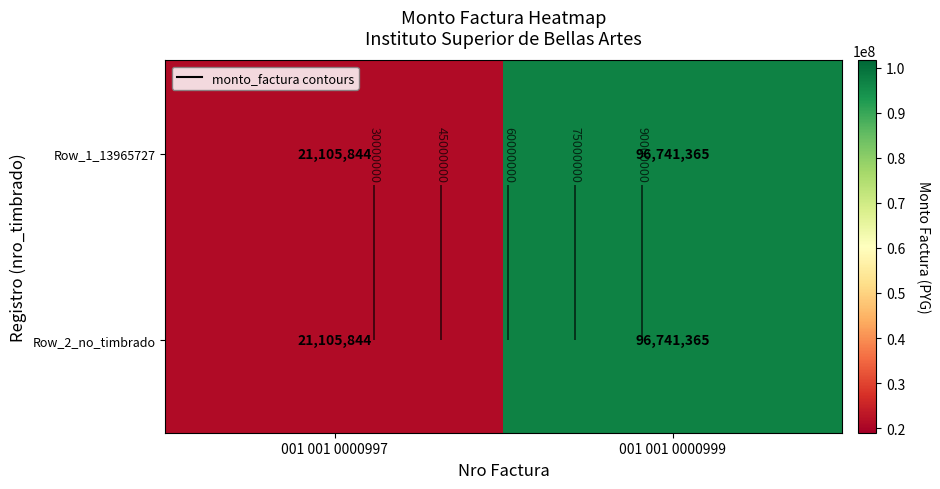

Count the number of data series in this chart.

2